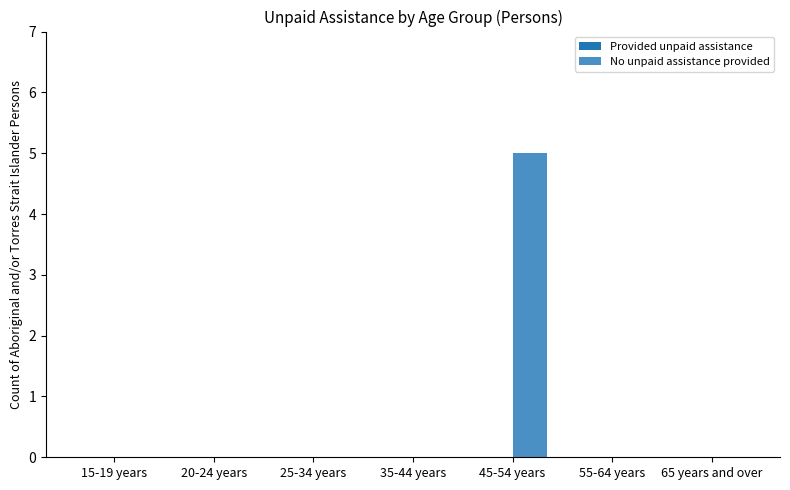

What is the change in value from 45-54 years to 65 years and over?

-5